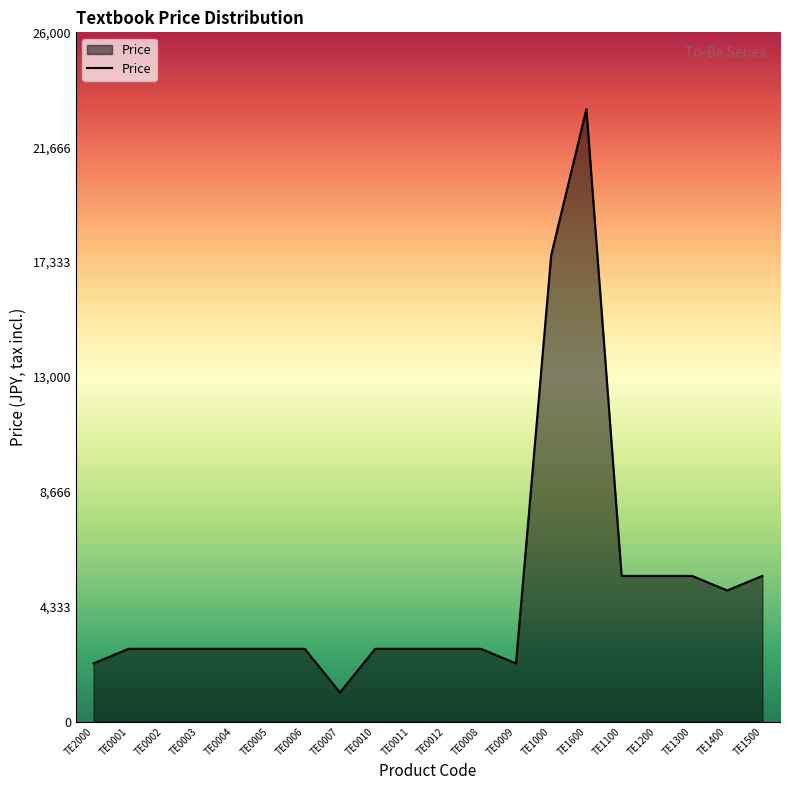

What is the sum of the values at TE0009 and TE1000?

19800